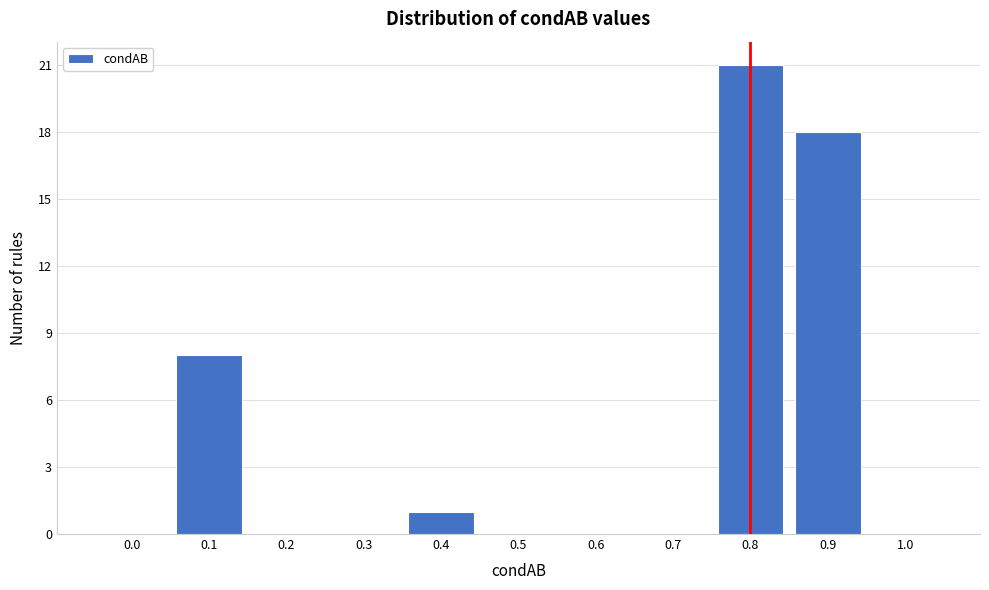

Reading left to right, what are all the values shown in this chart?

0.0=0	0.1=8	0.2=0	0.3=0	0.4=1	0.5=0	0.6=0	0.7=0	0.8=21	0.9=18	1.0=0